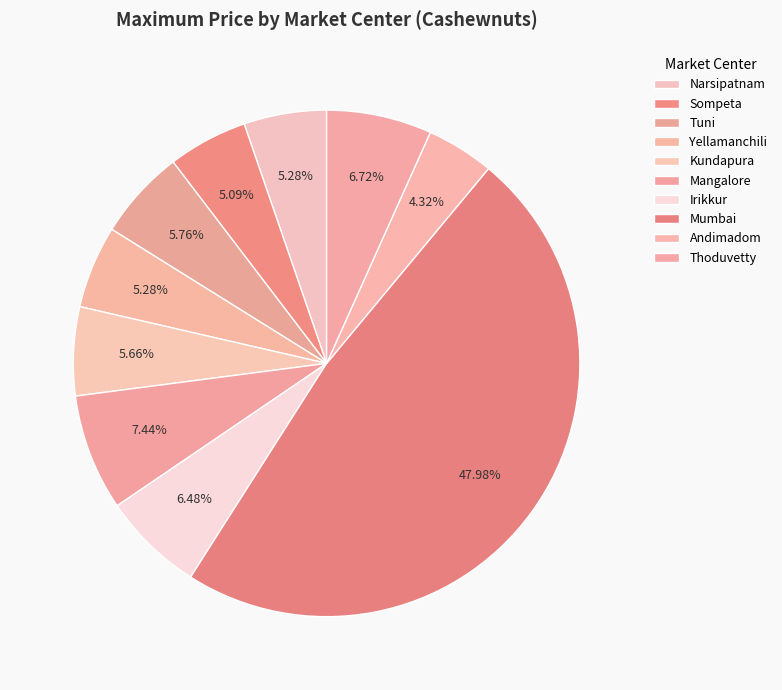

Does any single category account for the majority?

No